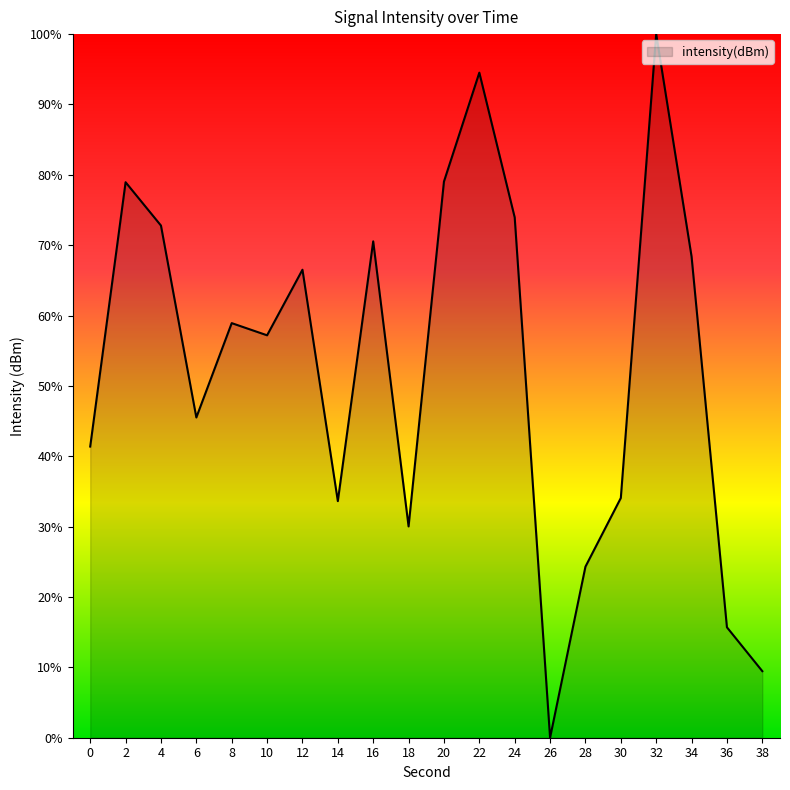

What value does the data have at 32?

100.0